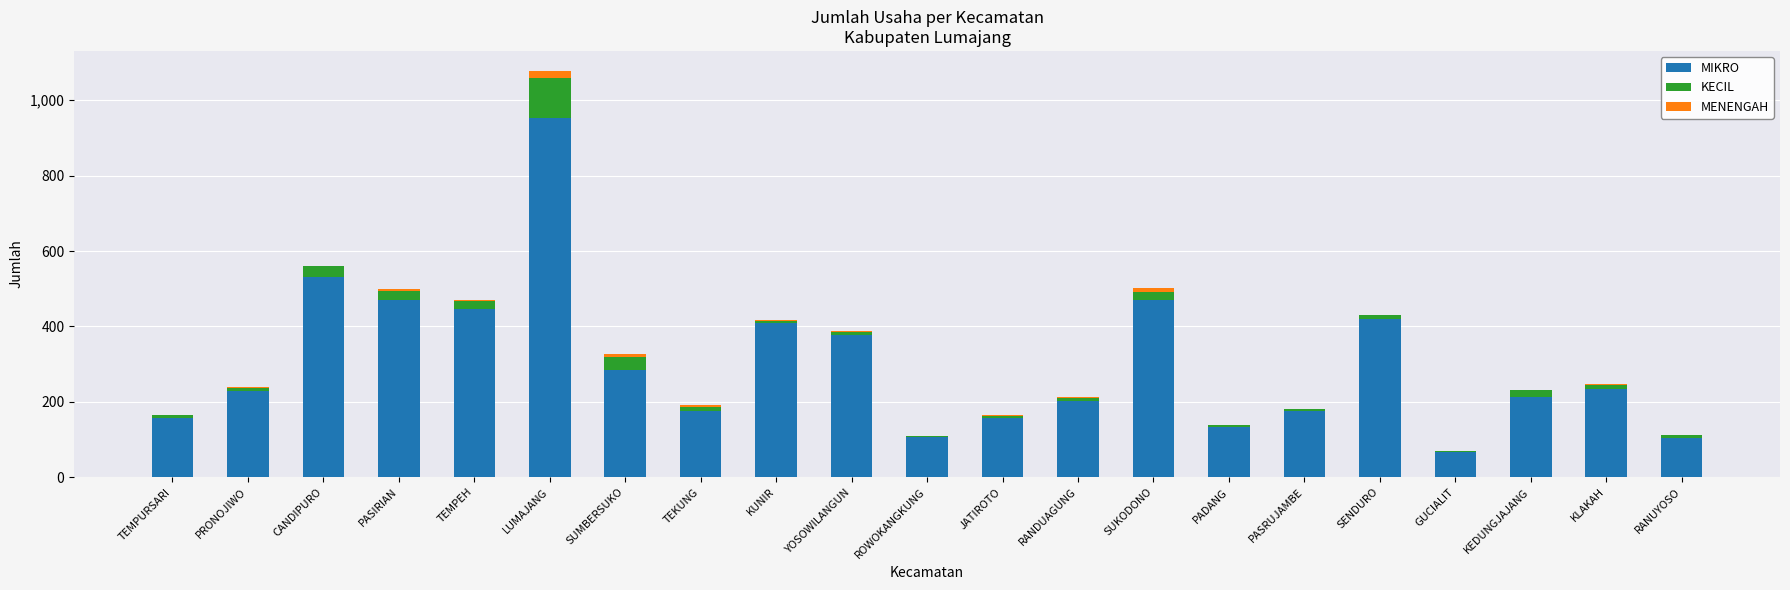

At which category is the sum across all series the highest?

LUMAJANG